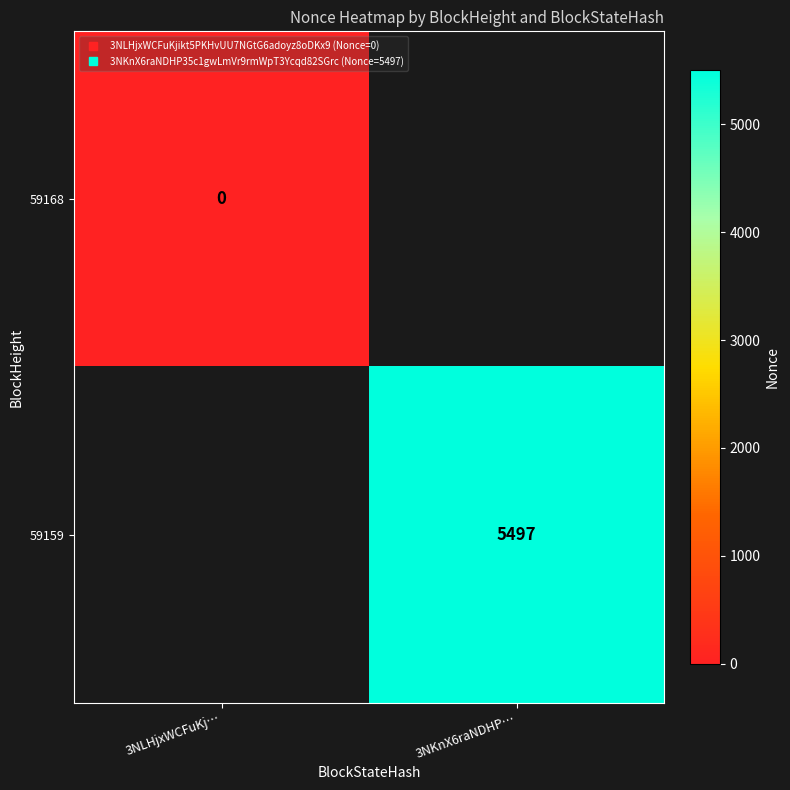

Is the value of 59168 at 3NKnX6raNDHP… greater than the value of 59159 at 3NKnX6raNDHP…?

No